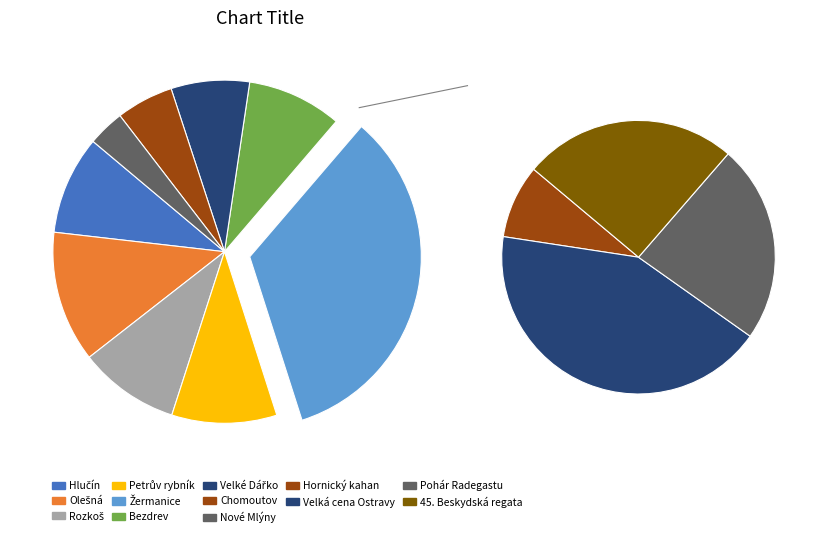

What is the total percentage of Velké Dářko and Chomoutov?

12.8%